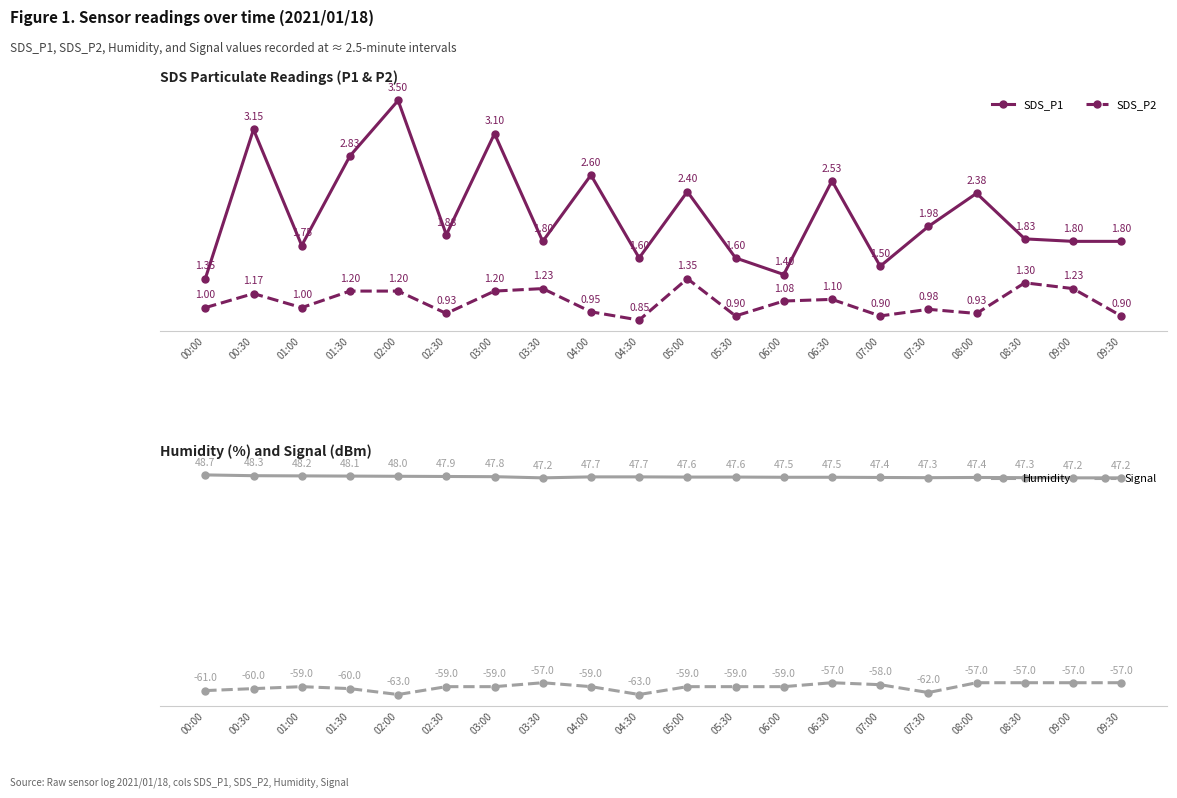

What are all the series names shown in the legend?

SDS_P1, SDS_P2, Humidity, Signal